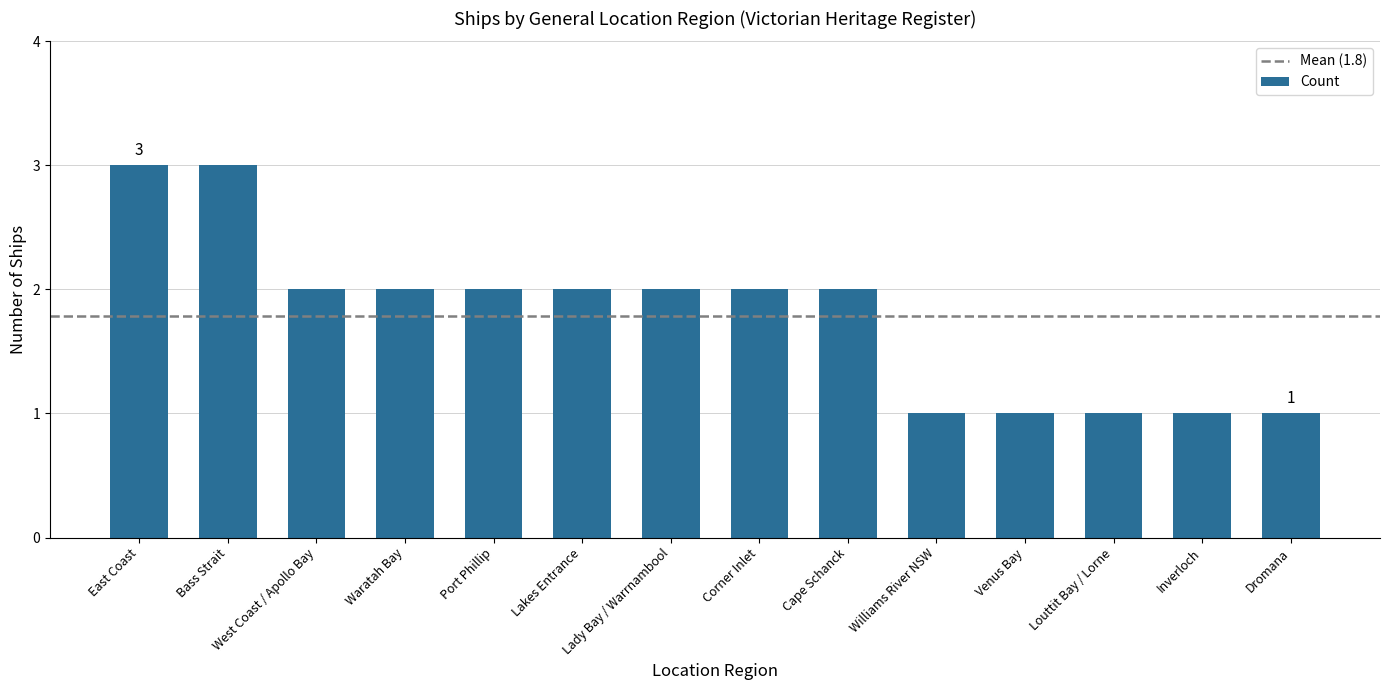

What position from the left is Lady Bay / Warrnambool?

7